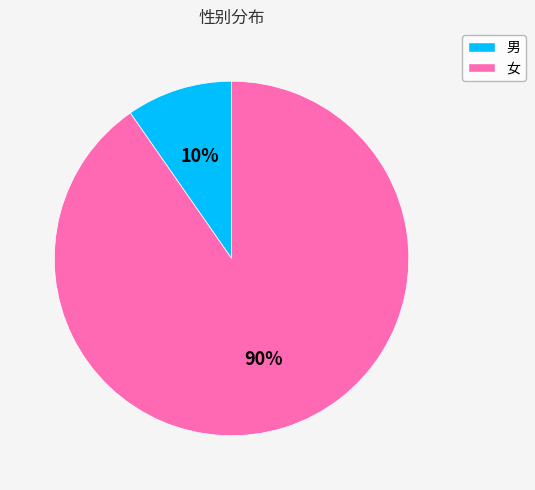

Combined, do 女 and 男 account for over 50%?

Yes